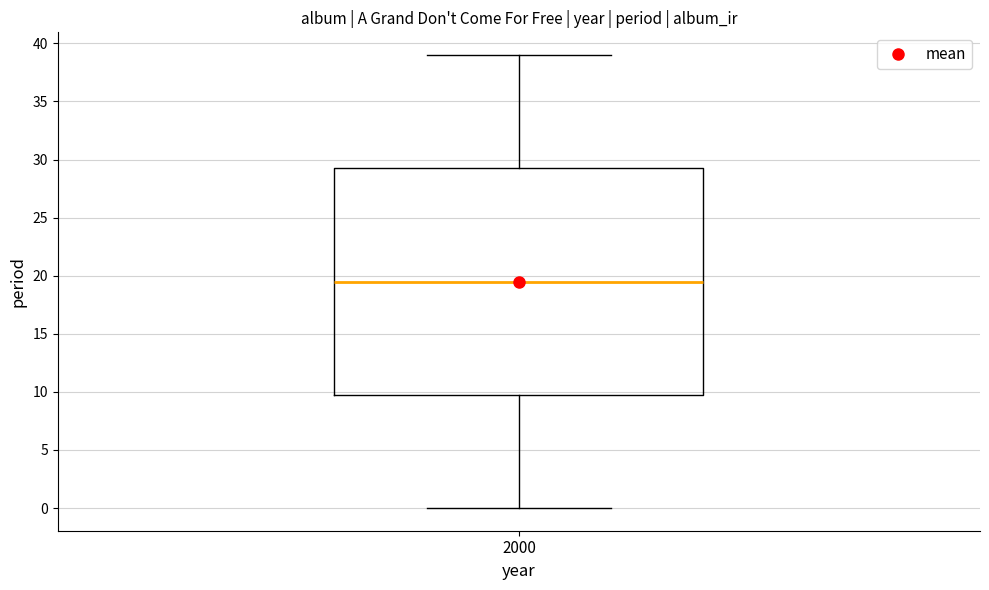

Transcribe this box plot: give where the median line is, the range the box spans, and where the two whiskers end, as read against the y-axis. The values are not printed on the chart, so give them approximately, as read against the axis.

median 19.5, box 10.0 to 29.5, whiskers 0.0 to 39.0